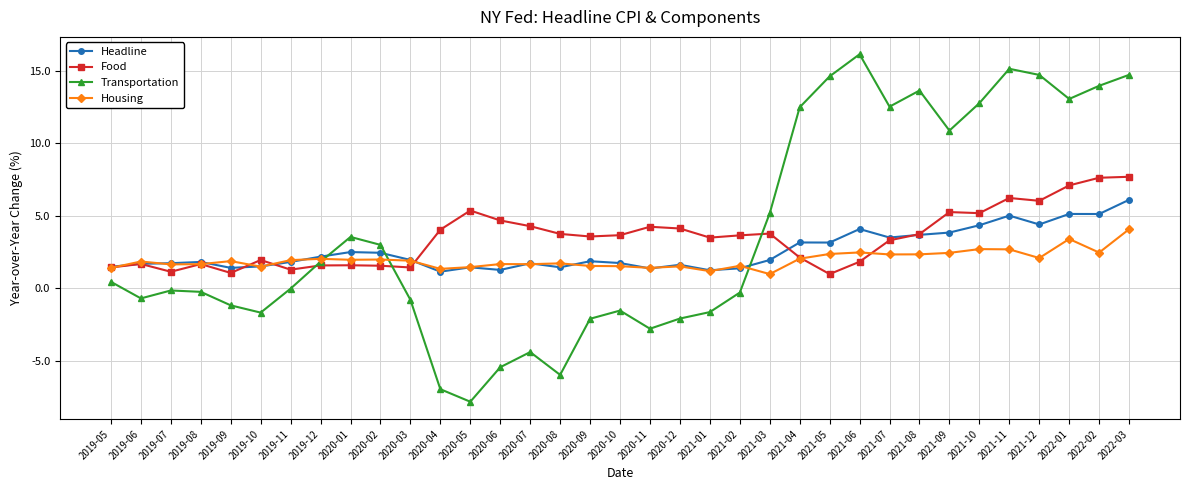

At how many categories does at least one series exceed 8?

12